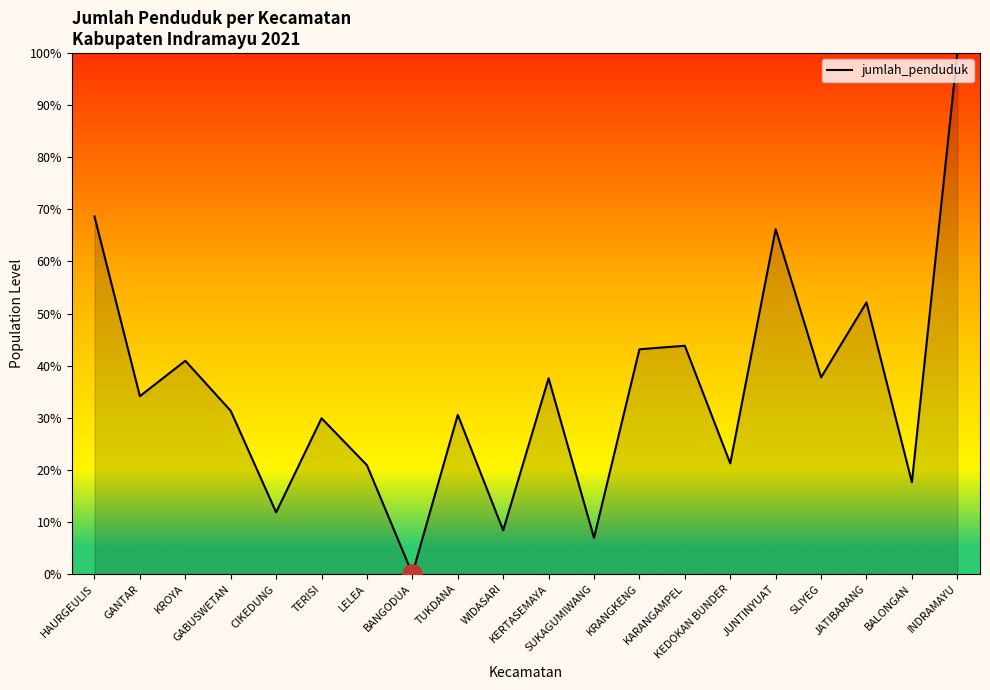

How many lines are shown in the chart?

1